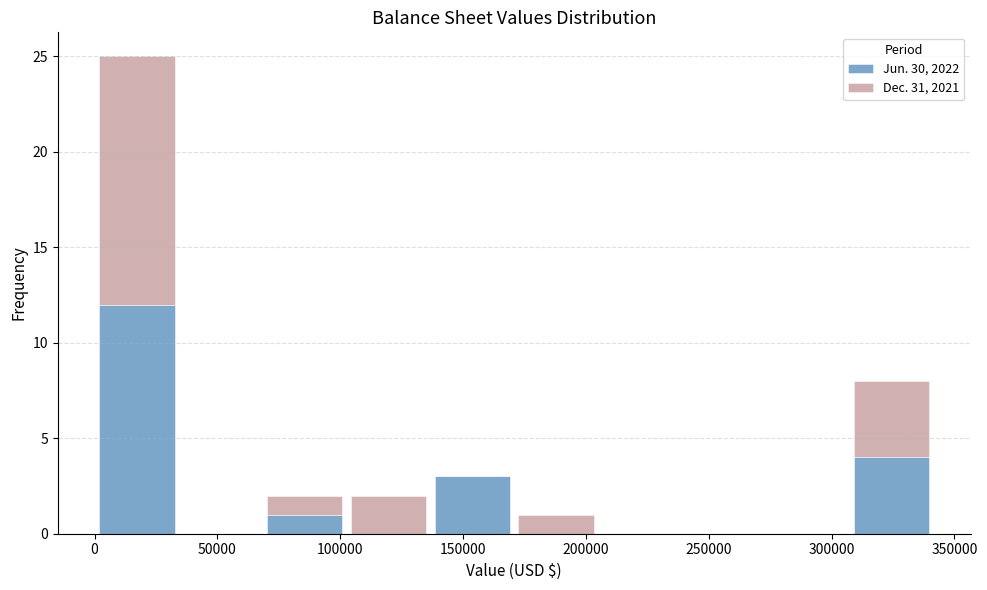

What is the total height of the stacked bar covering 305000 to 340000 on the x-axis? Neither the bar edges nor the heights are printed on the chart, so give them approximately, as read against the axes.

8